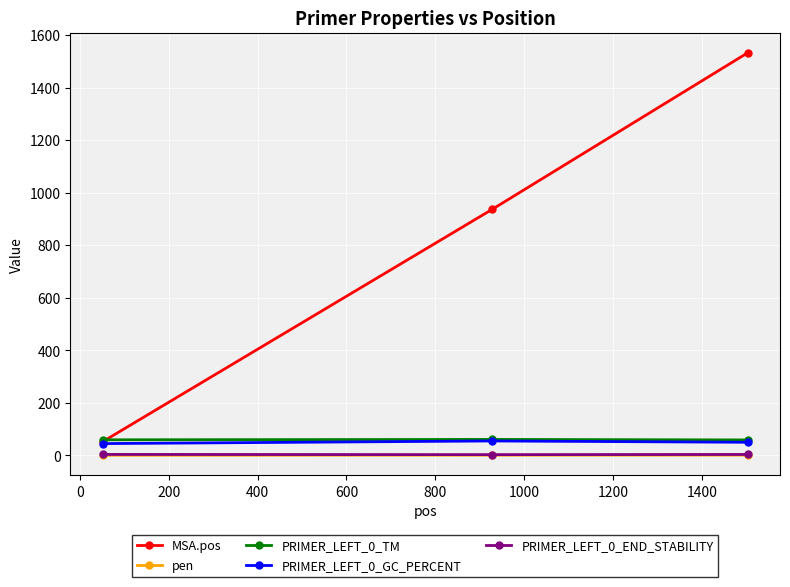

Which series has the largest range (max minus min)?

MSA.pos